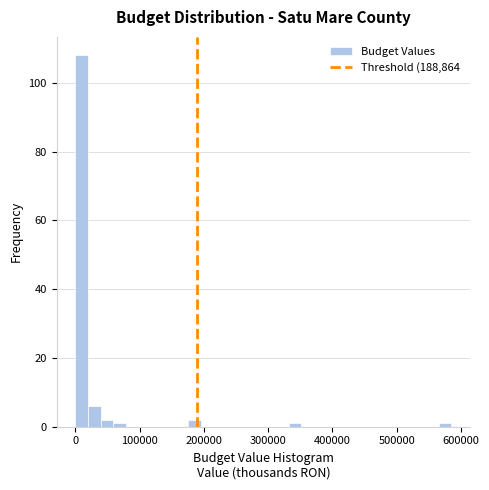

Around what value on the x-axis is the tallest bar? Give the approximate position of its centre, as read against the axis.

10000